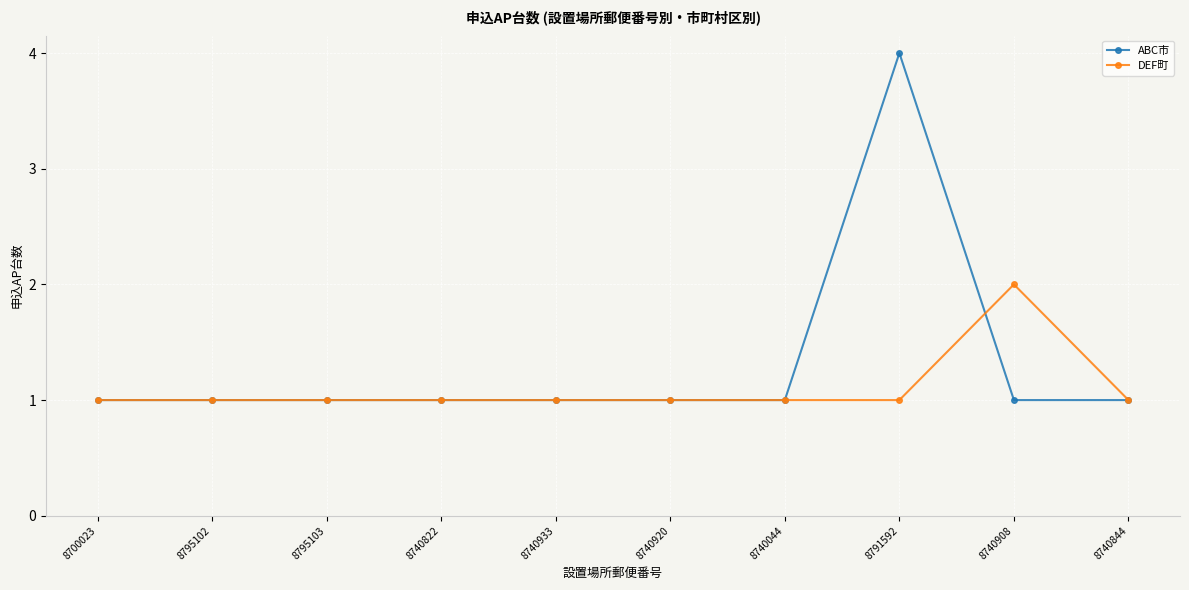

What is the spread (max minus min) of values at 8740908?

1